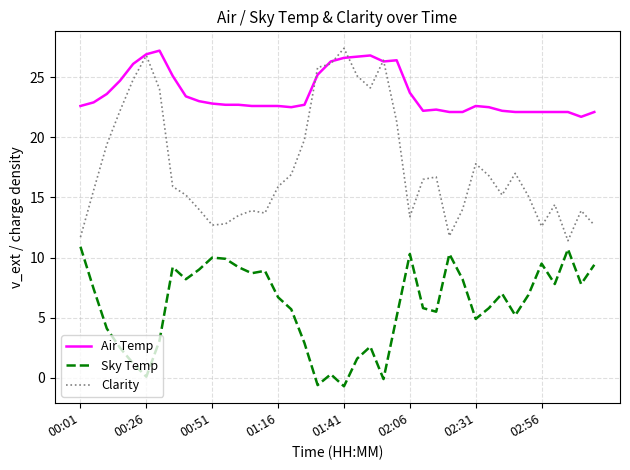

True or false: Sky Temp and Clarity intersect in this chart.

False